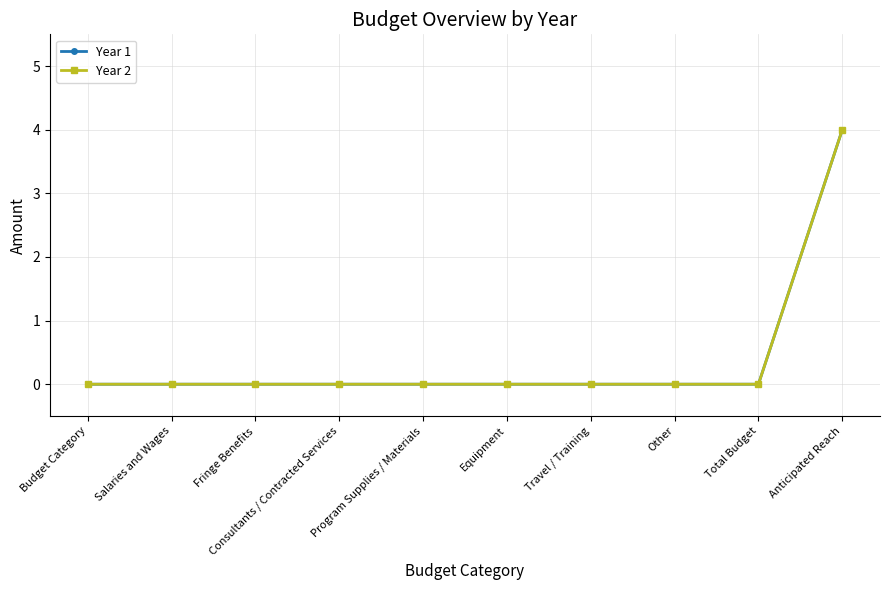

True or false: Year 2 has more than 2 interior local peaks.

False